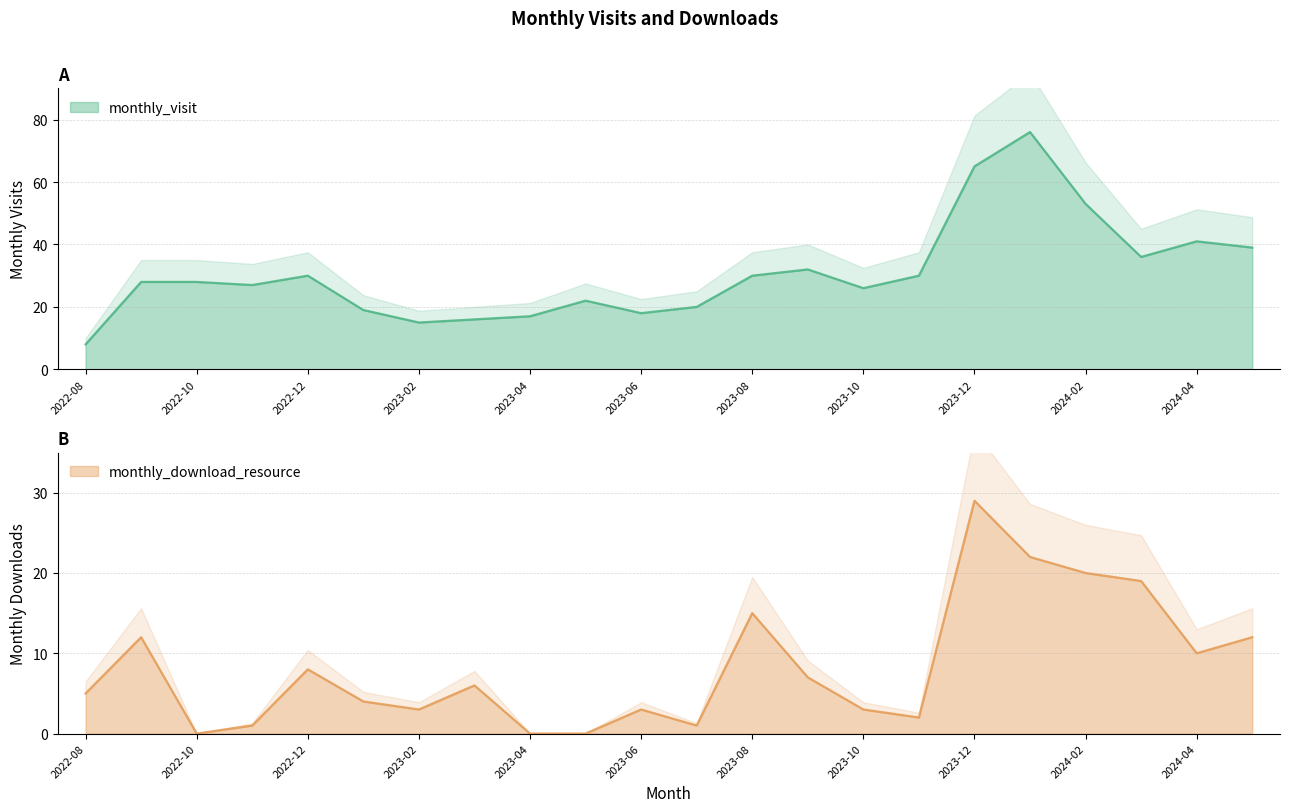

Rank the series at 2023-01 from highest to lowest value.

monthly_visit, monthly_download_resource